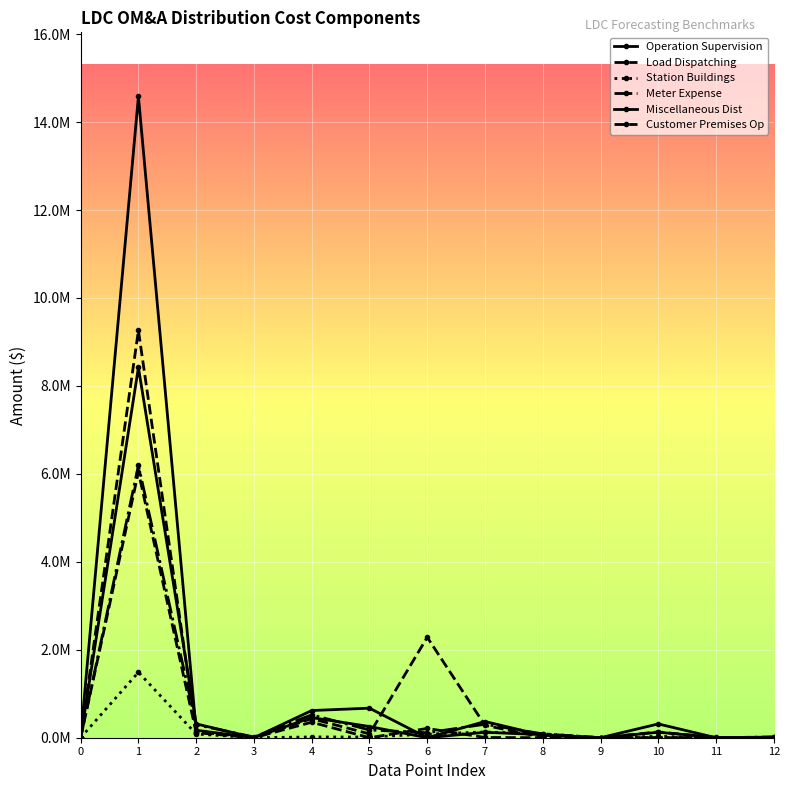

Does the chart have visible grid lines?

Yes